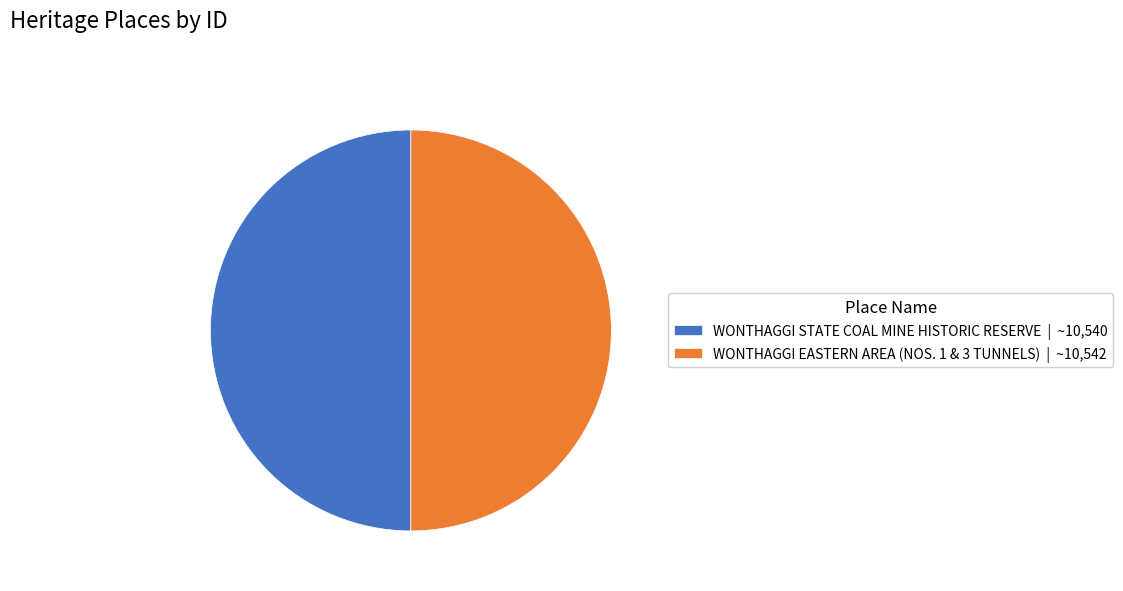

What is the ratio of the value at WONTHAGGI EASTERN AREA (NOS. 1 & 3 TUNNELS) | ~10,542 to the value at WONTHAGGI STATE COAL MINE HISTORIC RESERVE | ~10,540?

1.0